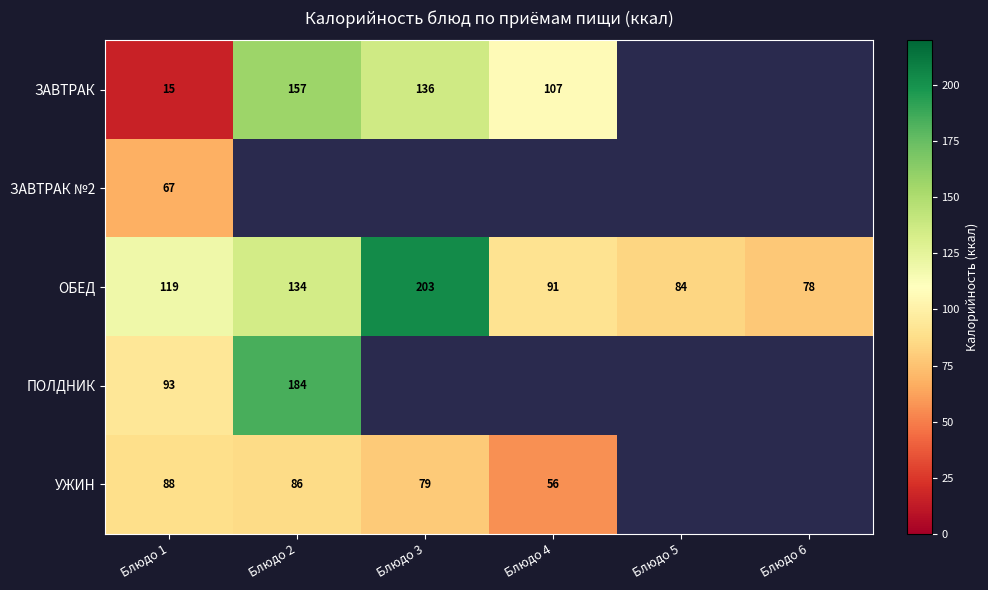

What is the minimum value for ОБЕД?

78